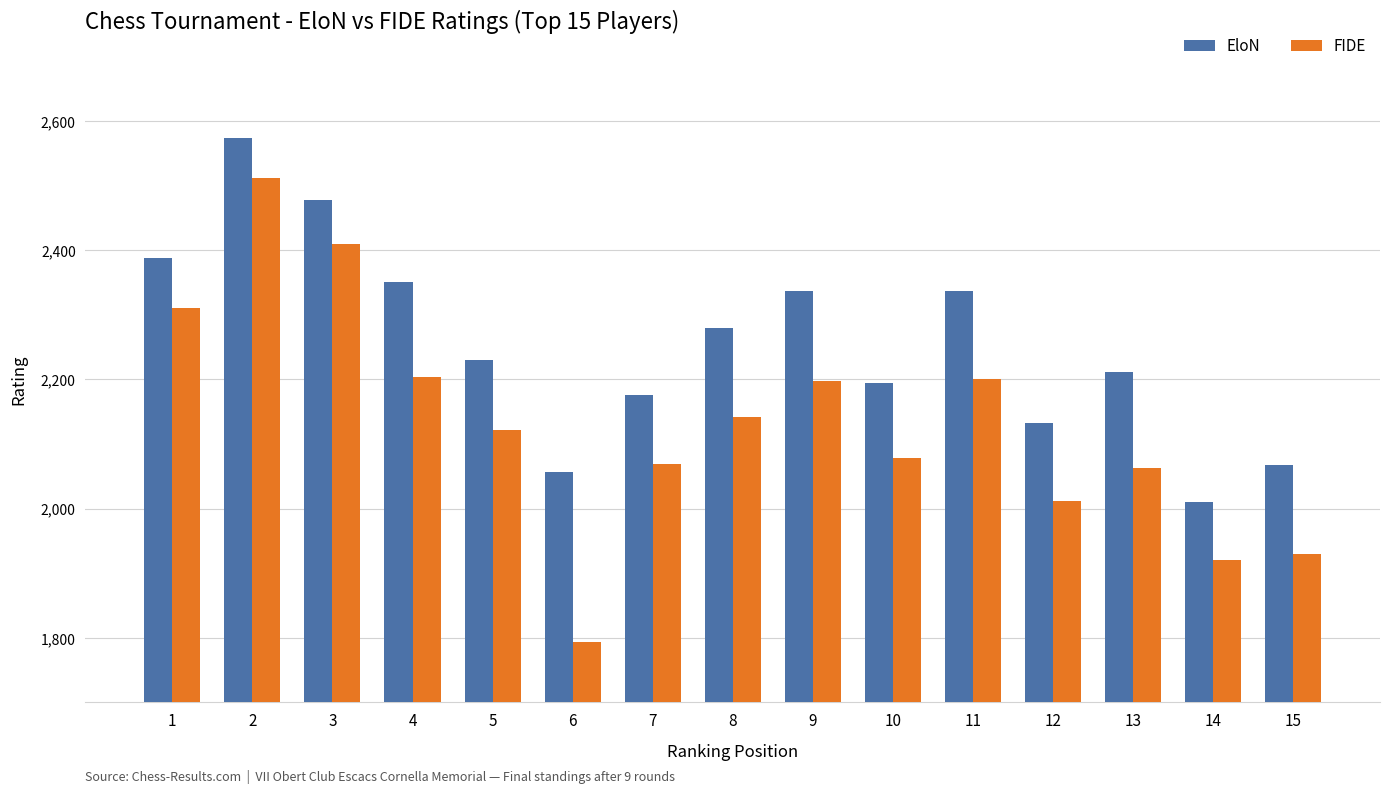

Which series changed the most between 3 and 7?

FIDE